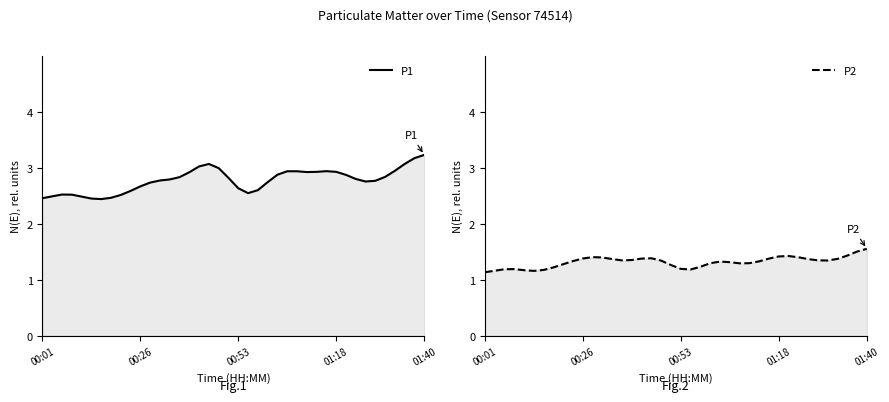

How many interior local peaks does the P1 series have?

4